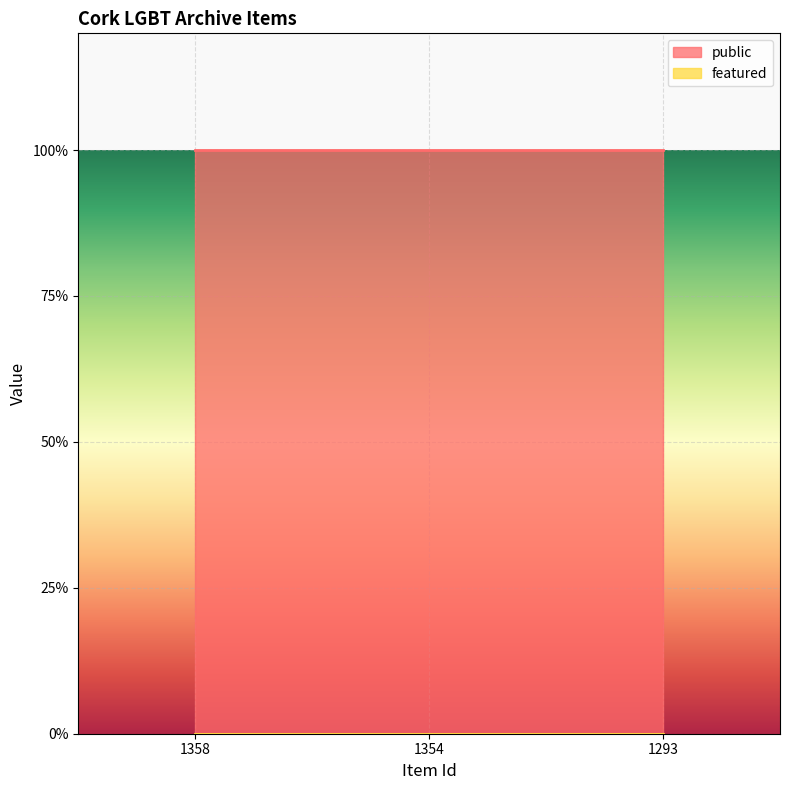

Reading right to left, what are all the values shown in this chart?

public: 1293=1	1354=1	1358=1
featured: 1293=0	1354=0	1358=0